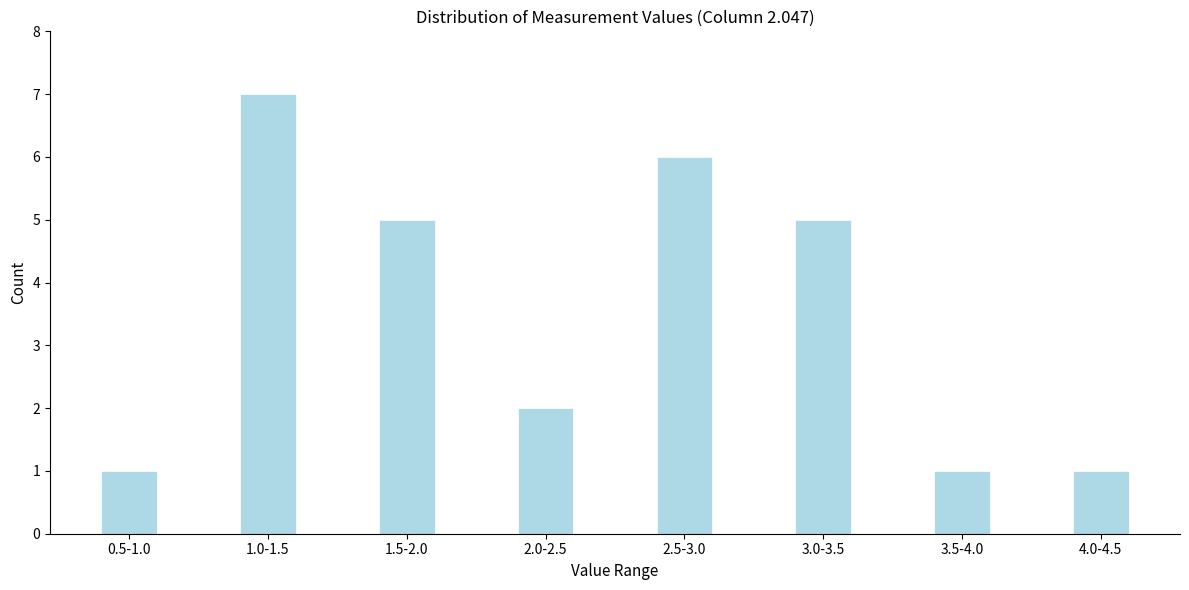

Reading left to right, extract all data points from this chart.

0.5-1.0=1	1.0-1.5=7	1.5-2.0=5	2.0-2.5=2	2.5-3.0=6	3.0-3.5=5	3.5-4.0=1	4.0-4.5=1